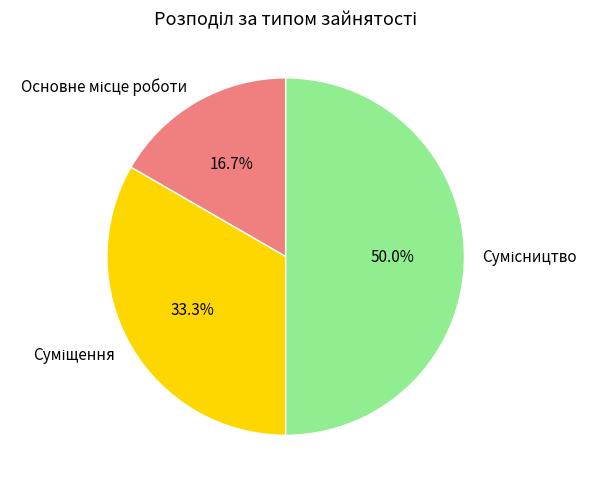

What is the change in value from Основне місце роботи to Суміщення?

+1